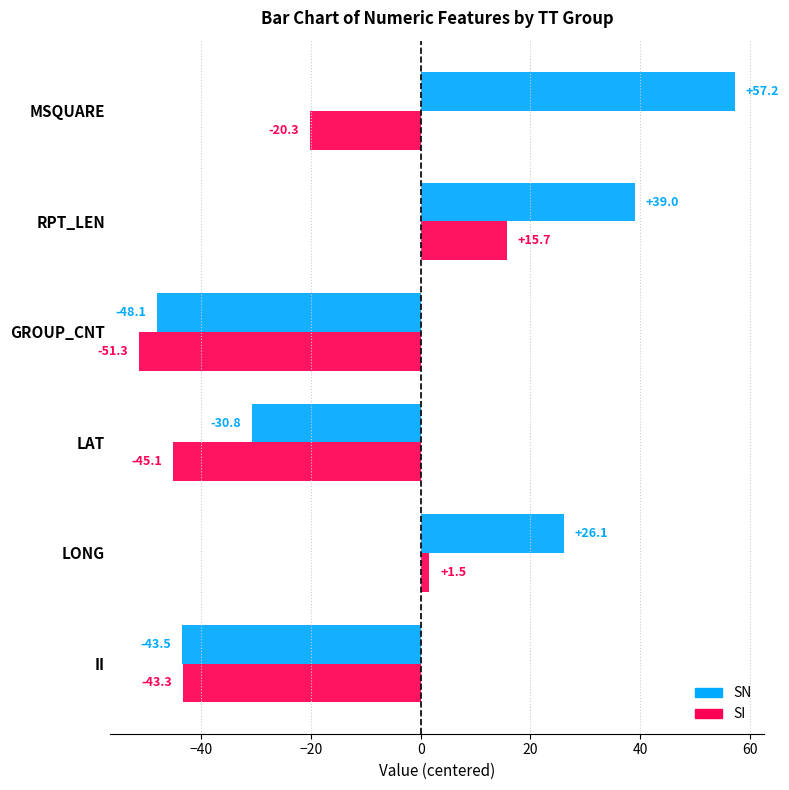

The value of SN at RPT_LEN is 54.4. True or false?

False